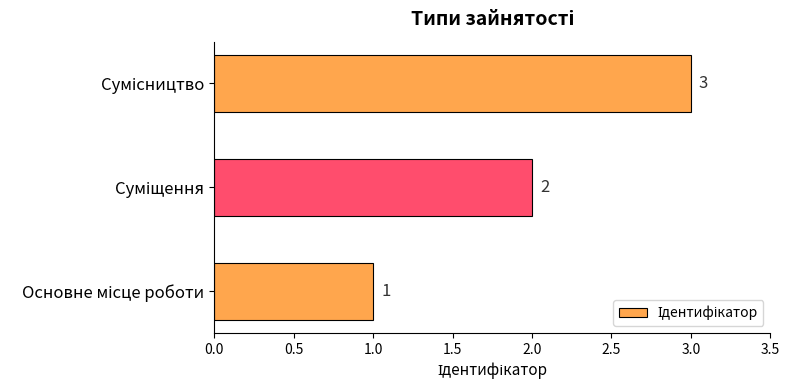

What is the maximum value shown in the chart?

3